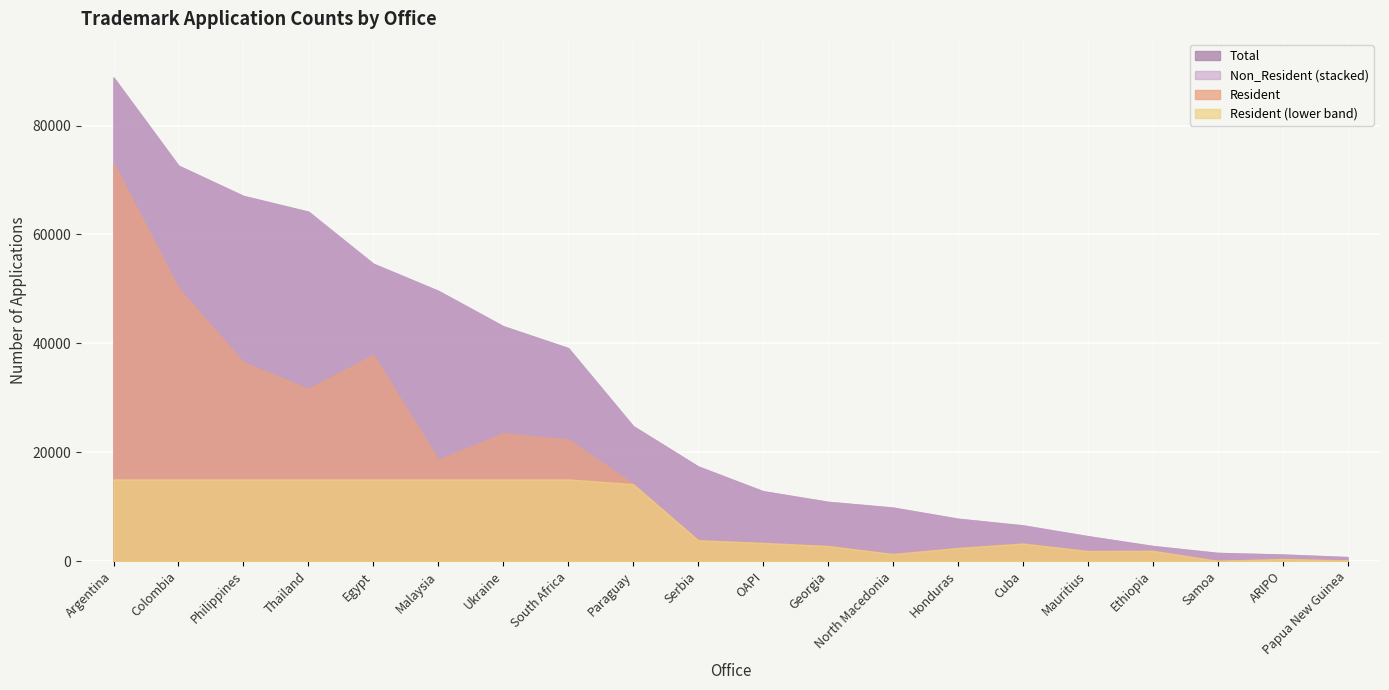

What is the sum of the Non_Resident values at ARIPO and Mauritius?

3520